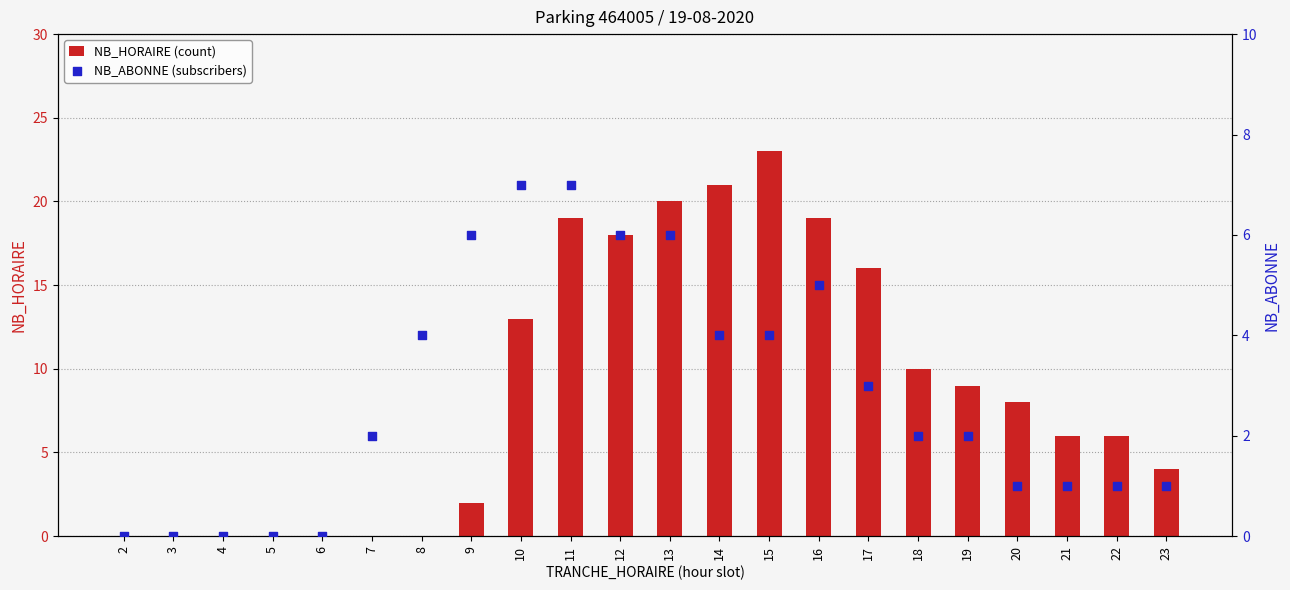

Which series has the widest spread of Y values?

NB_HORAIRE (count)